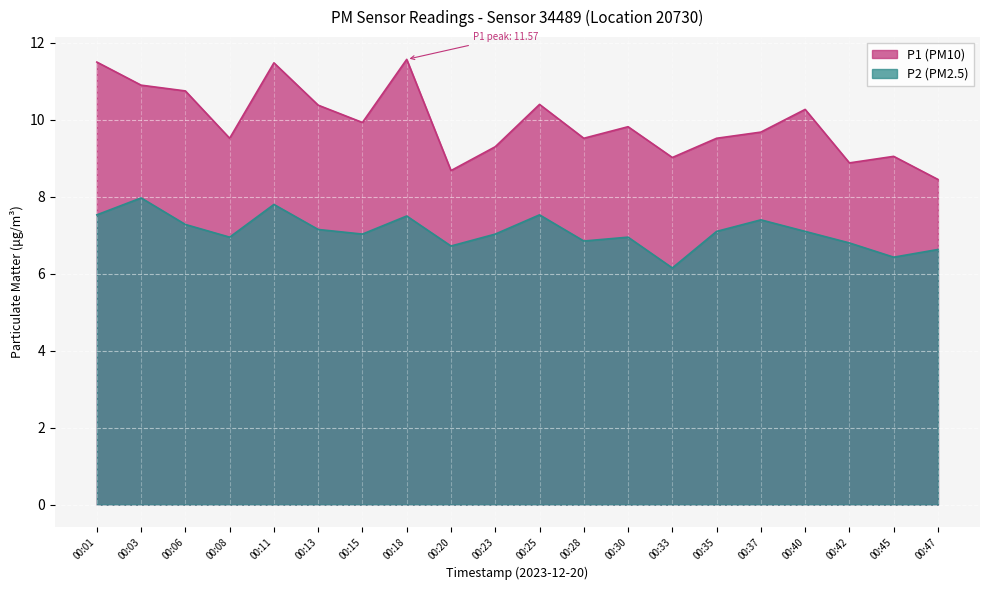

True or false: P2 has a value of 2.5 at 00:35.

False